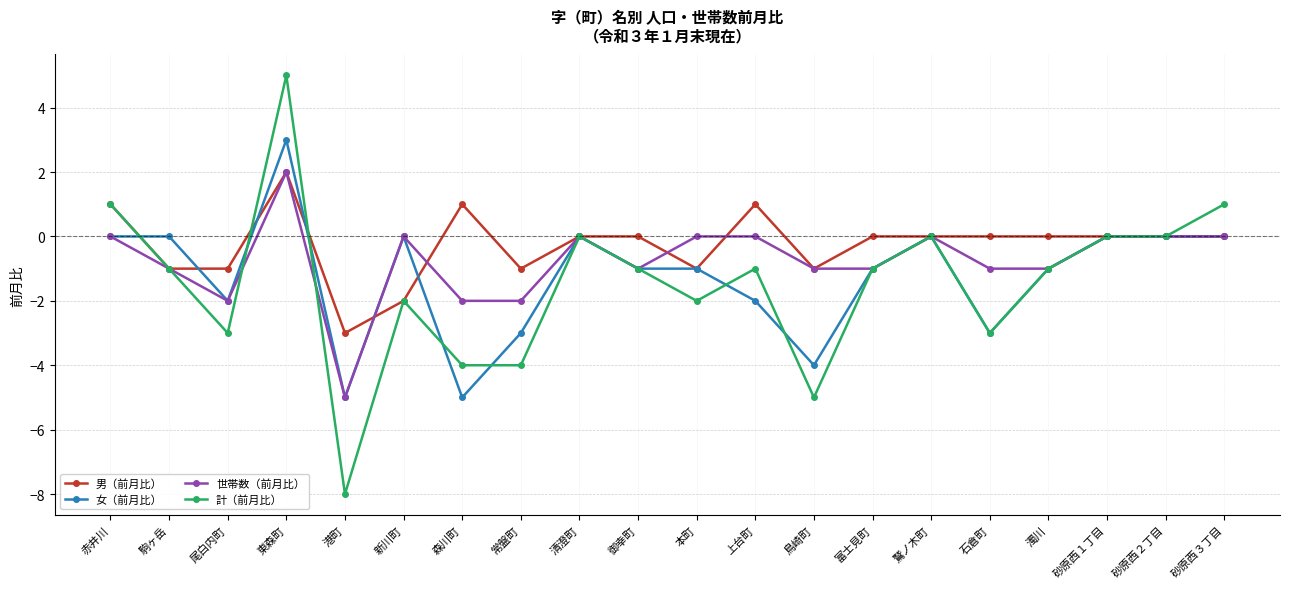

Where does the 女（前月比） series first go above -1?

赤井川